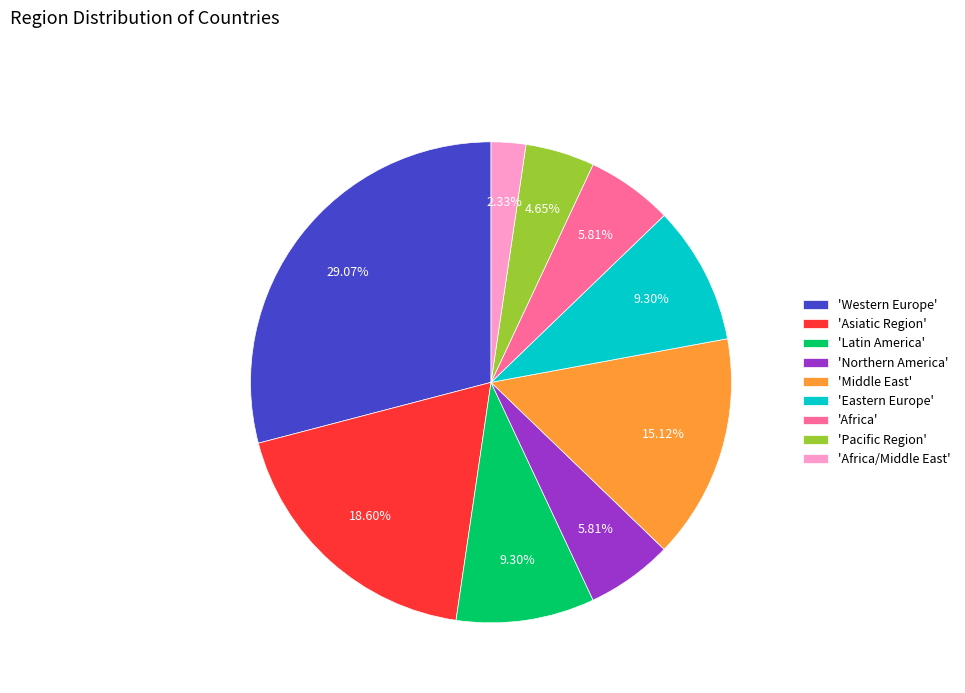

Which category has the smallest portion of the pie?

'Africa/Middle East'